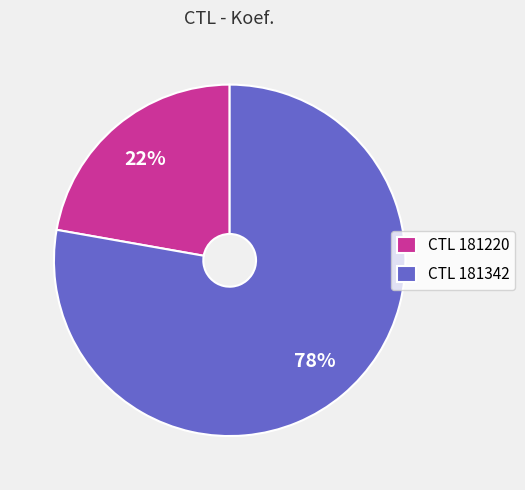

To the nearest percent, what is the average slice percentage?

50%